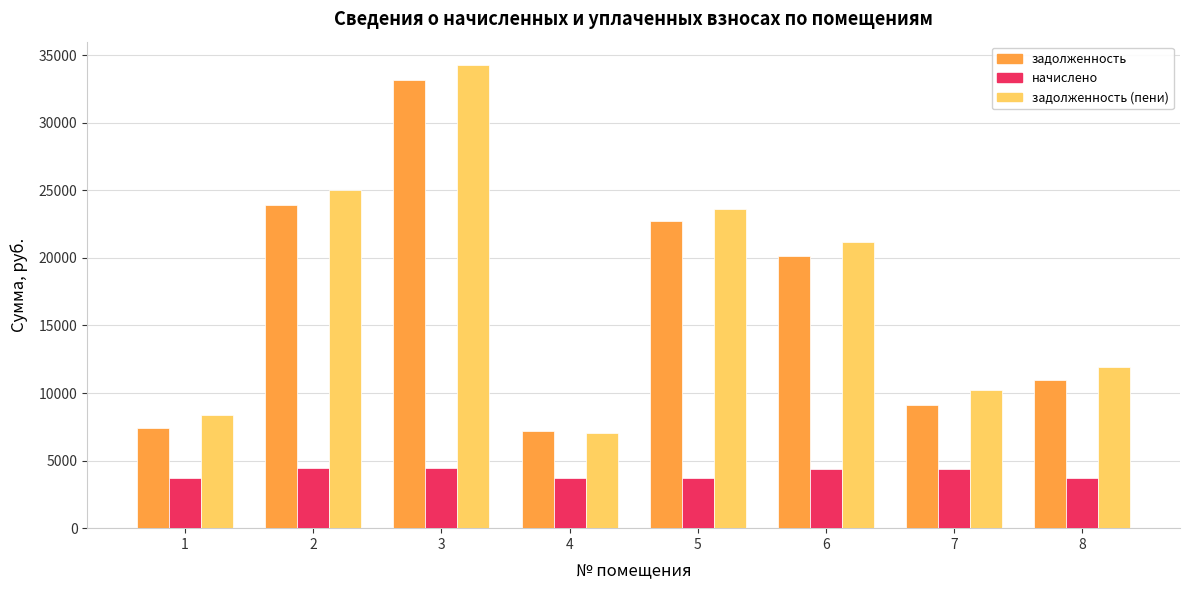

What is the minimum value for начислено?

3689.8